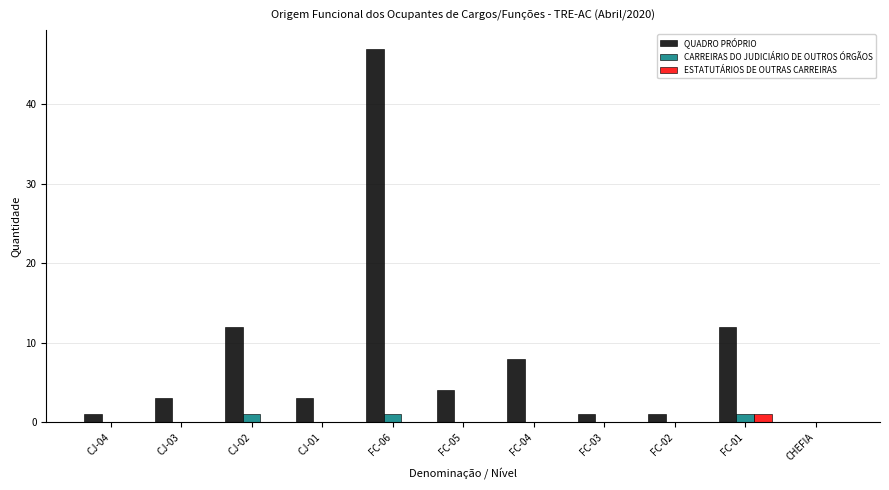

What is the maximum value shown in the chart?

47